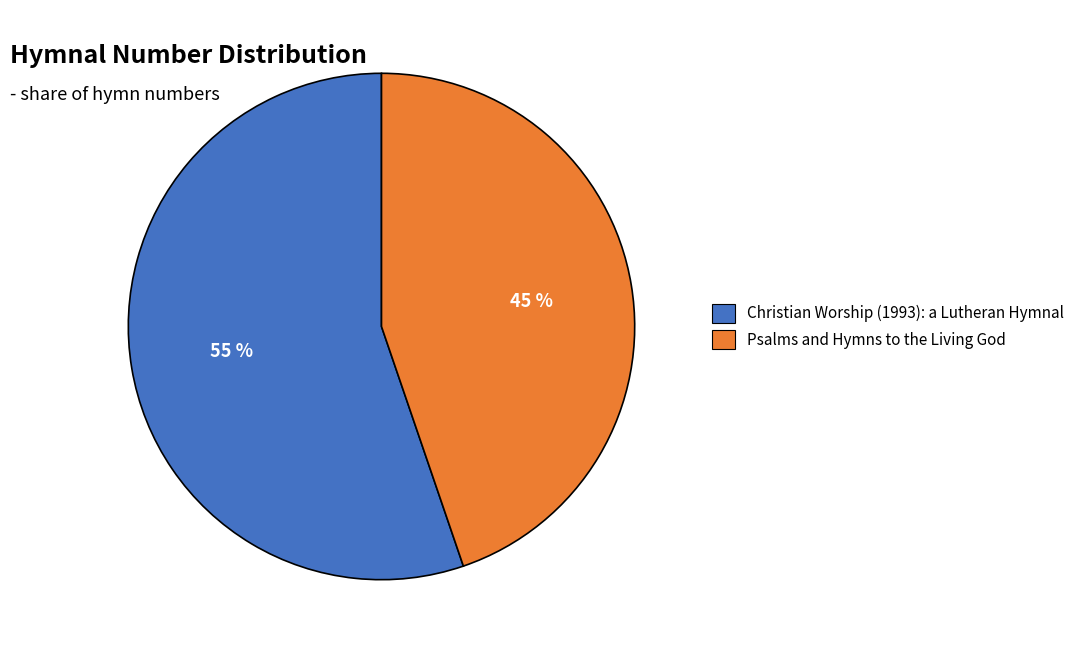

What is the ratio of the value at Psalms and Hymns to the Living God to the value at Christian Worship (1993): a Lutheran Hymnal?

0.8